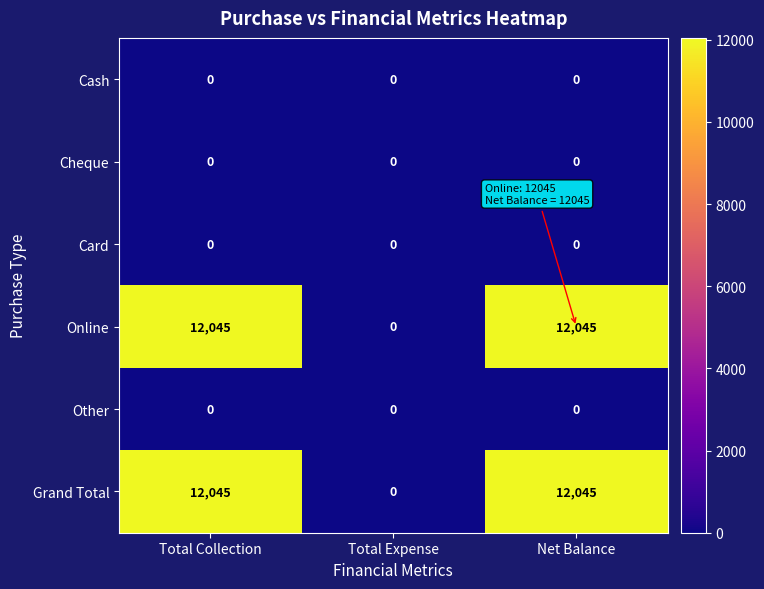

What is the maximum value shown in the chart?

12045